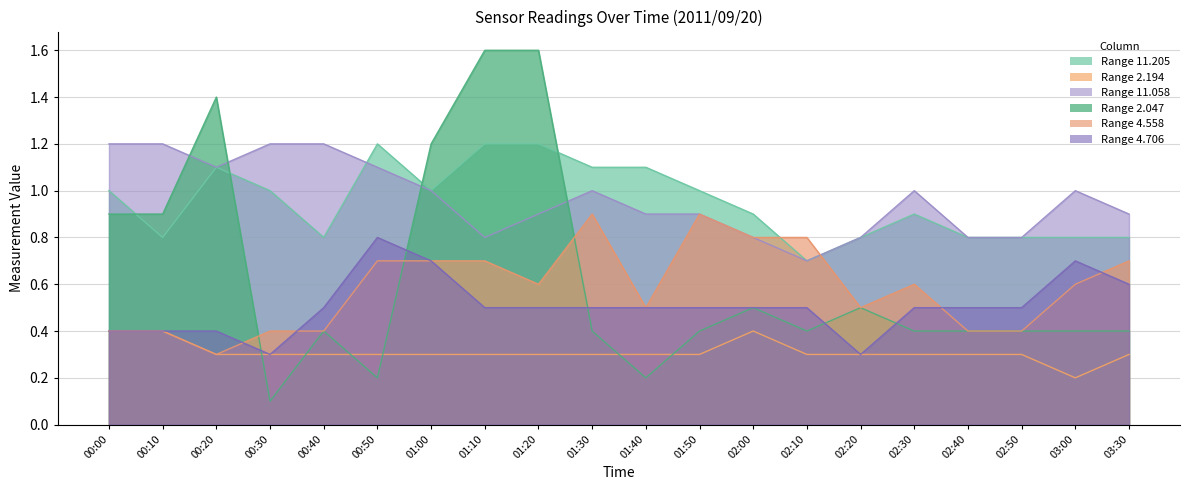

How many categories are shown in the chart?

20